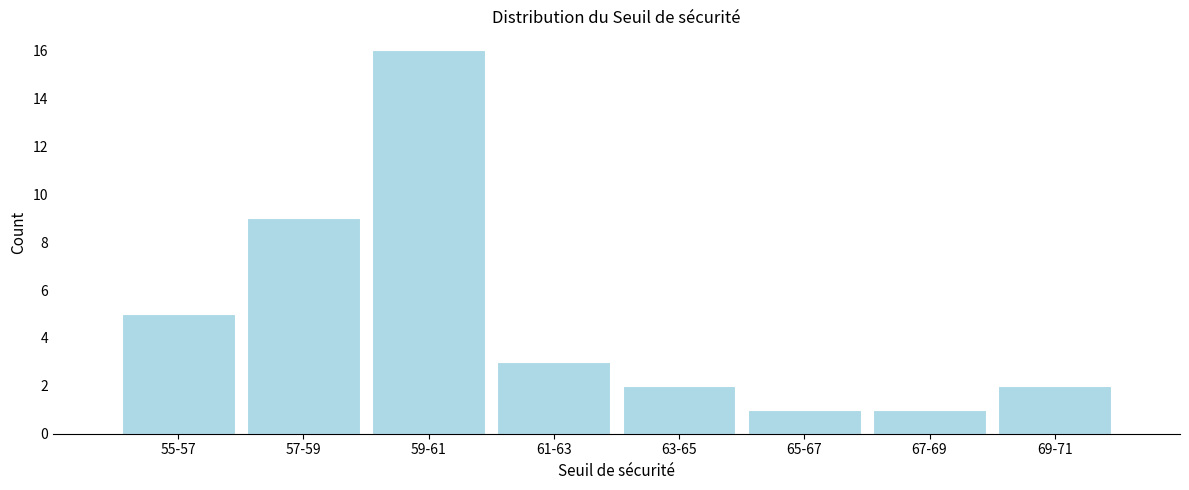

Reading left to right, extract all data points from this chart.

5	9	16	3	2	1	1	2